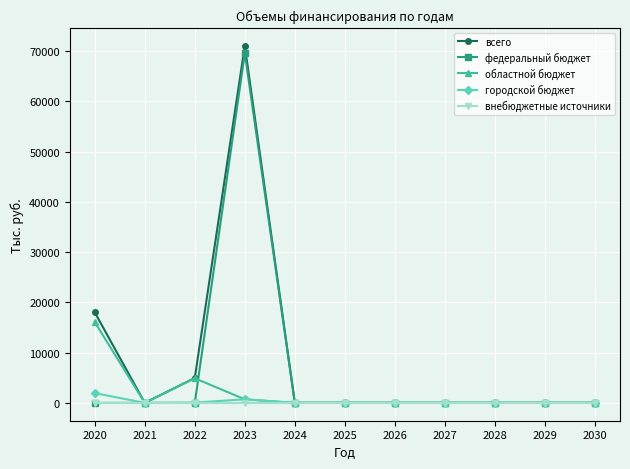

List the series in order of their peak value, highest first.

всего, федеральный бюджет, областной бюджет, городской бюджет, внебюджетные источники